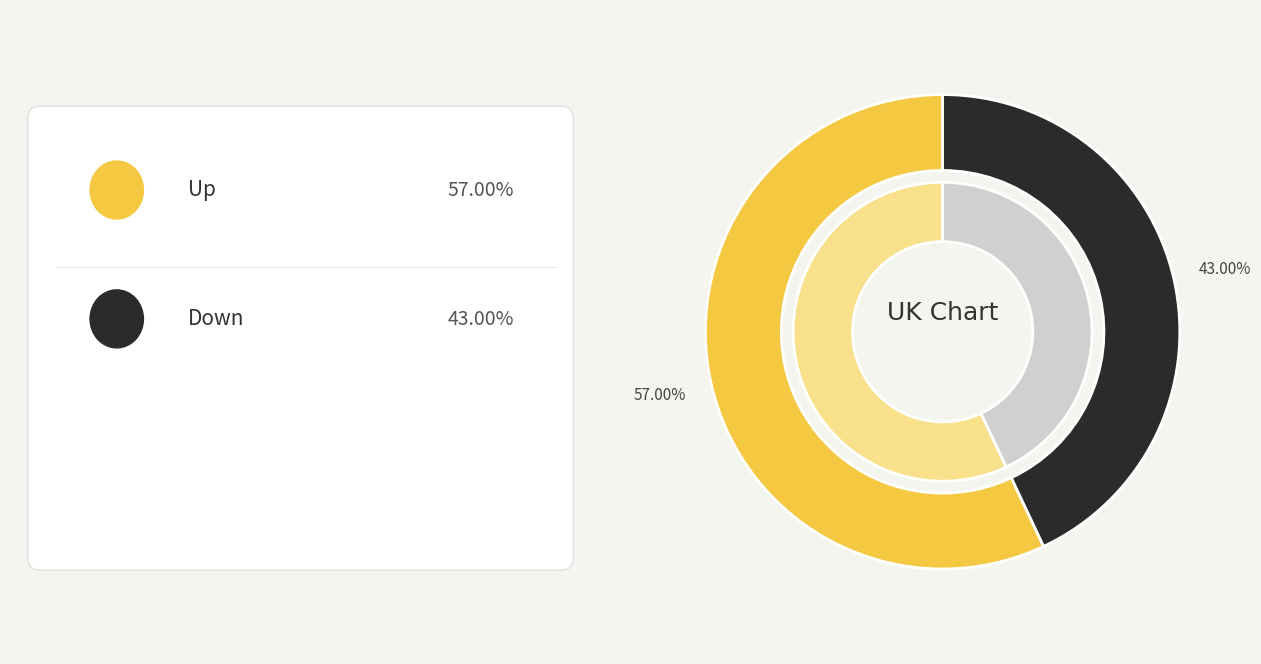

True or false: up accounts for 70% of the total.

False